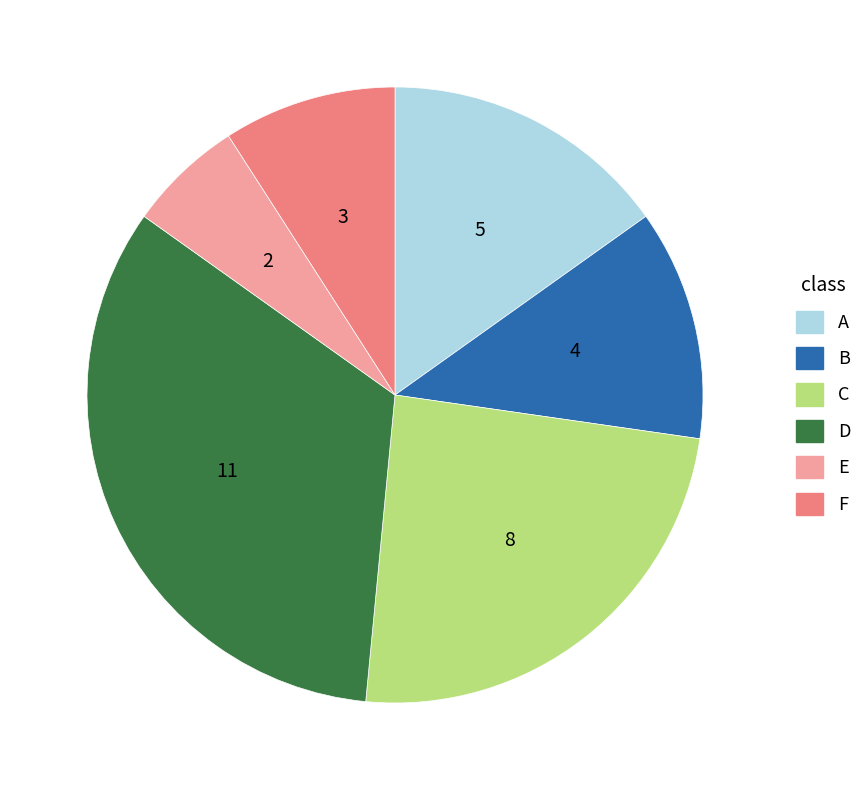

True or false: F accounts for 16% of the total.

False